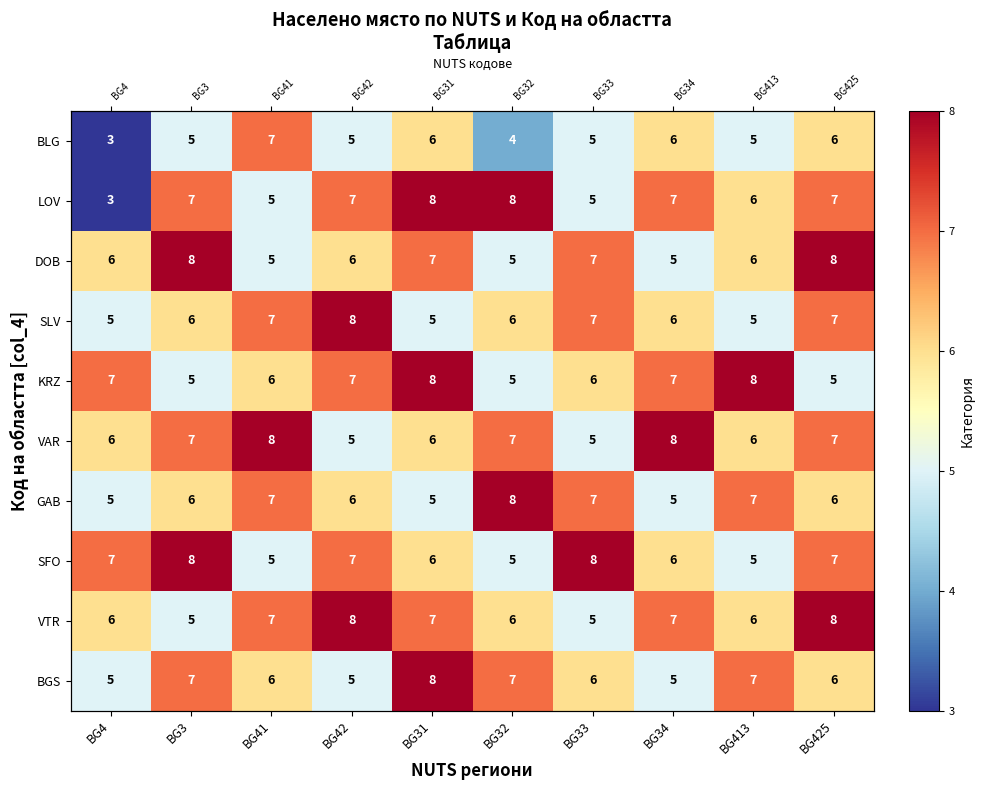

Rank the series by their maximum value, from lowest to highest.

BLG, LOV, DOB, SLV, KRZ, VAR, GAB, SFO, VTR, BGS